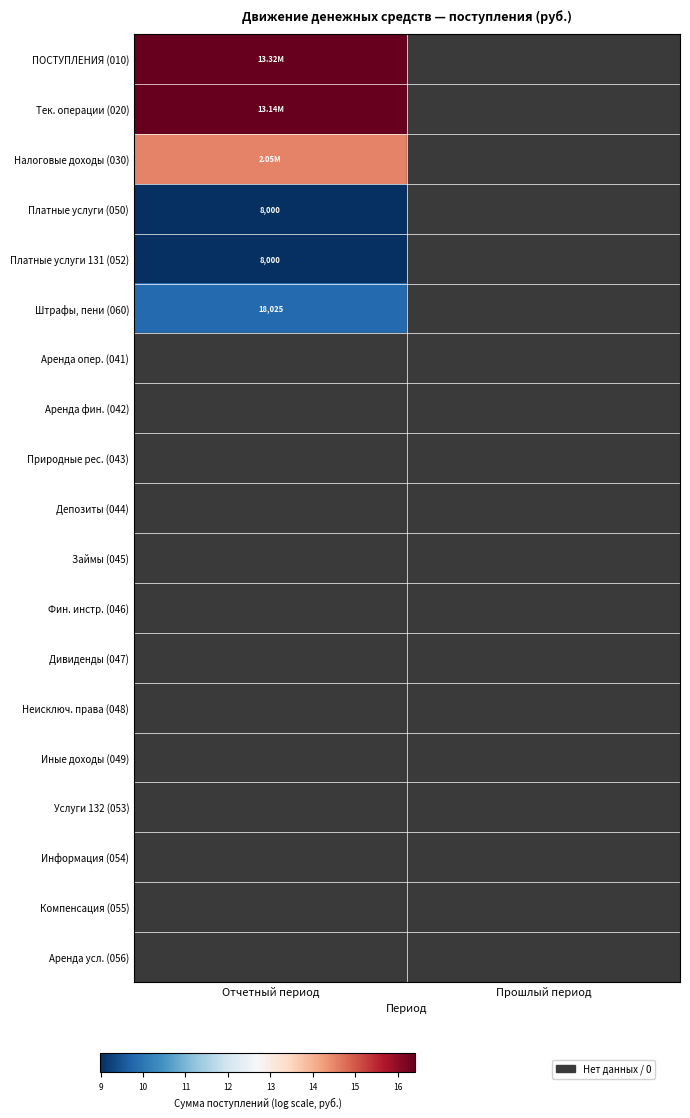

Is the value of Иные доходы (049) at Отчетный период greater than the value of Фин. инстр. (046) at Отчетный период?

No